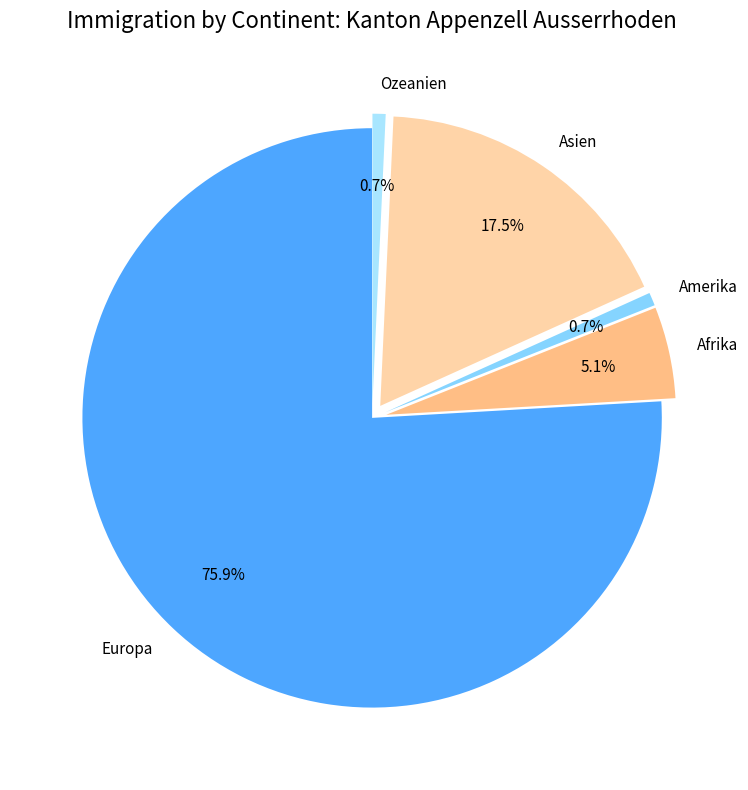

The Amerika slice represents 1% of the pie. True or false?

True